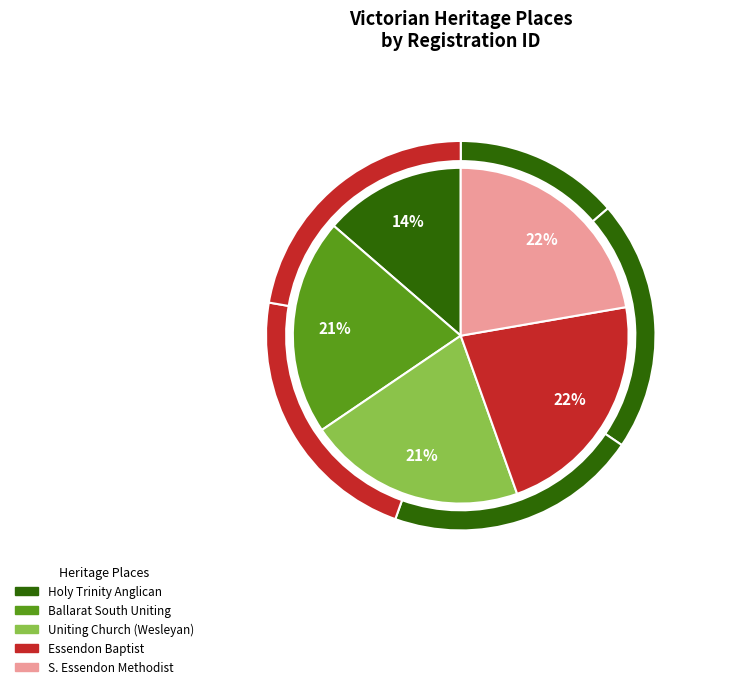

Is there a majority slice in this chart?

No